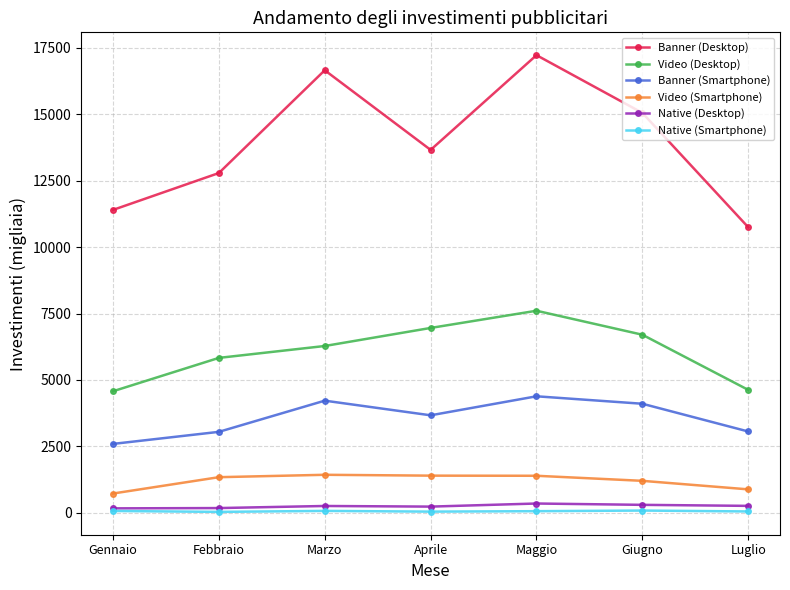

Which series has the widest spread of values?

Banner (Desktop)